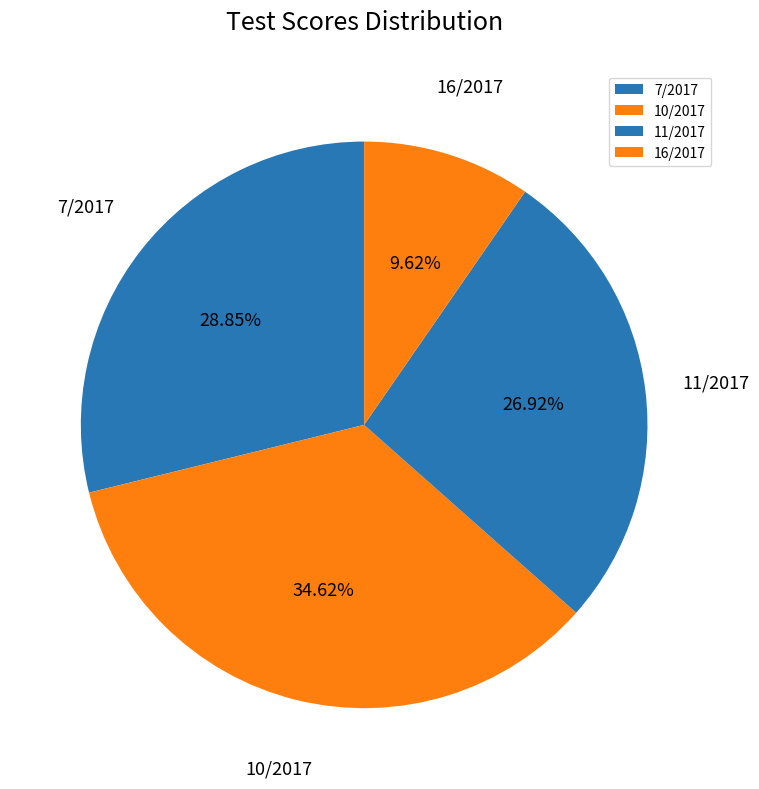

The 7/2017 slice represents 40% of the pie. True or false?

False